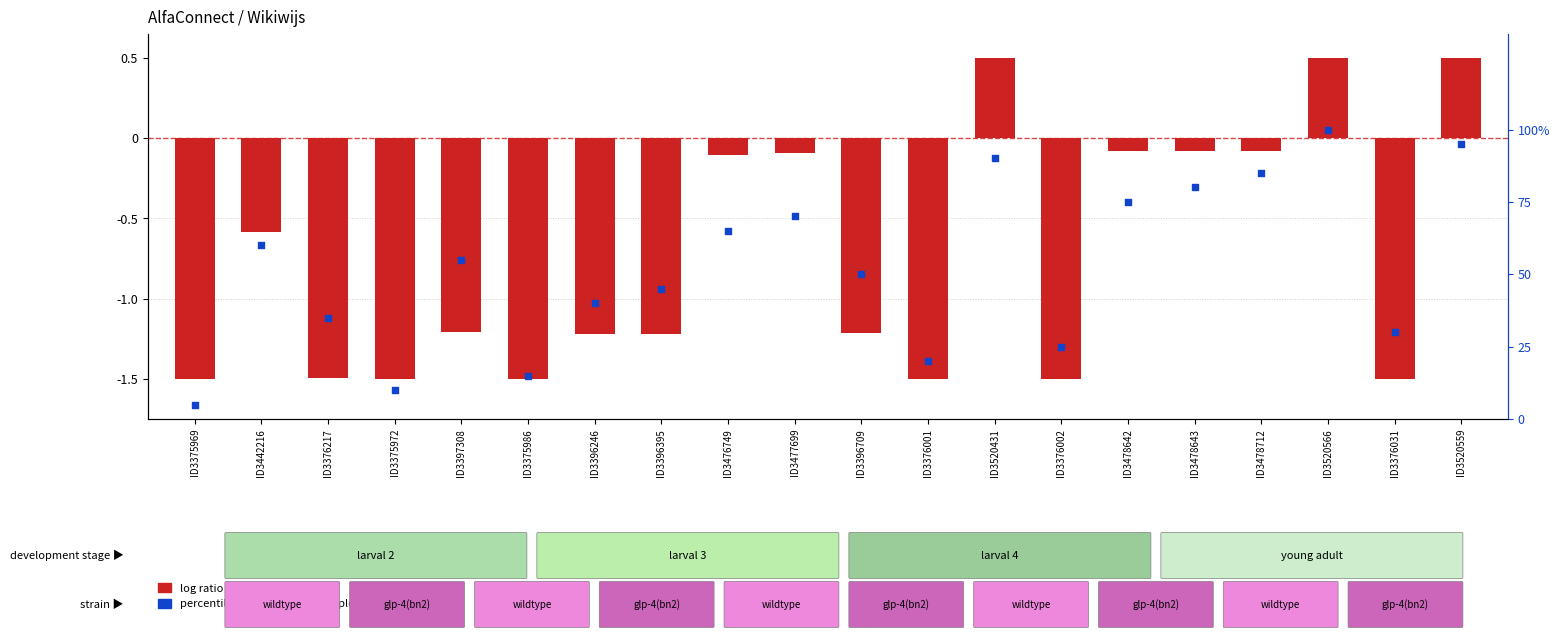

Which series has the widest spread of Y values?

percentile rank within the sample